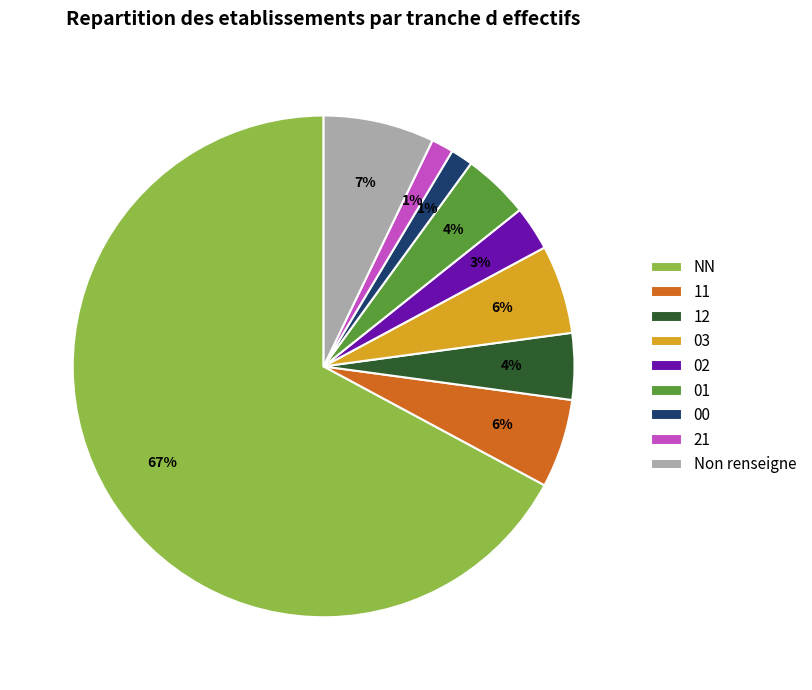

Which has a higher value, NN or 02?

NN